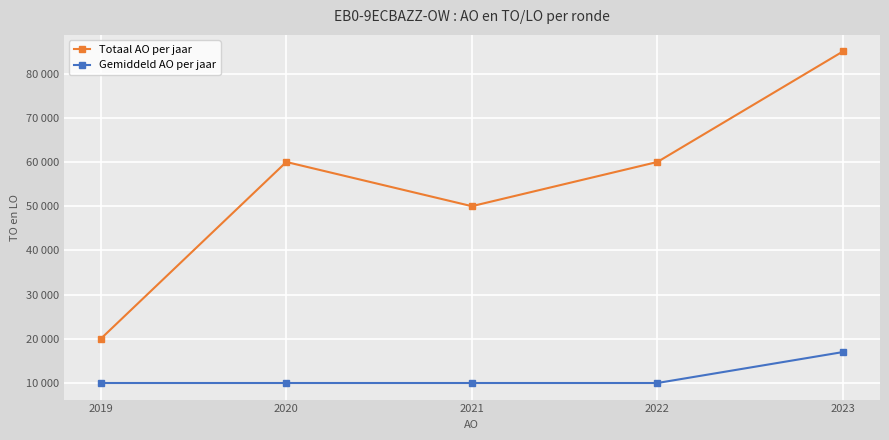

Rank the series by their maximum value, from highest to lowest.

Totaal AO per jaar, Gemiddeld AO per jaar